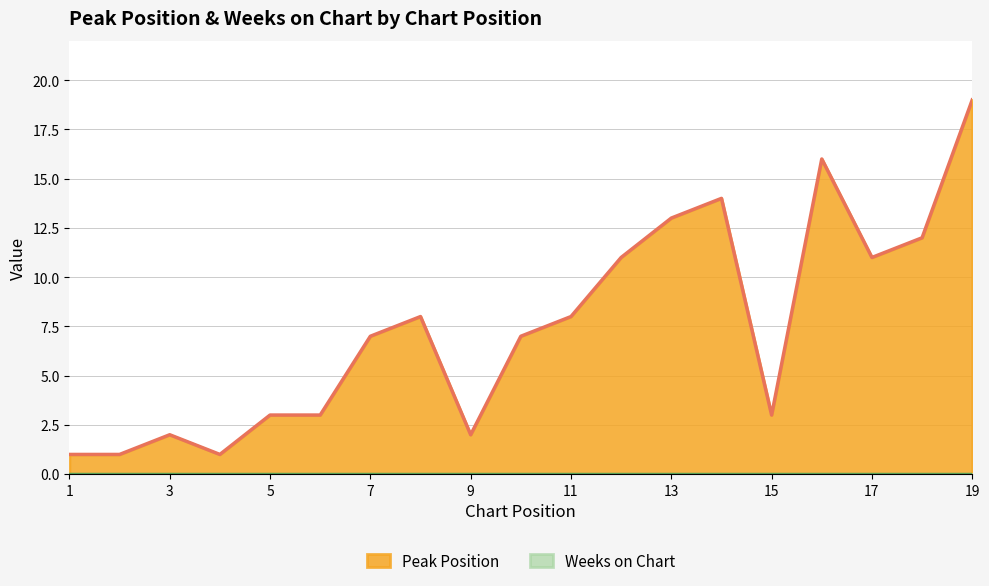

Reading left to right, transcribe all the data shown in this chart.

1	1	2	1	3	3	7	8	2	7	8	11	13	14	3	16	11	12	19